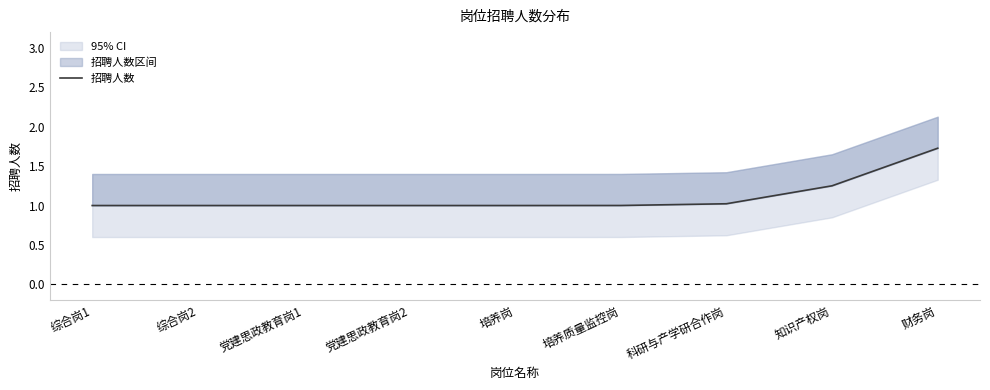

What is the value of the 2nd point from the left?

1.0